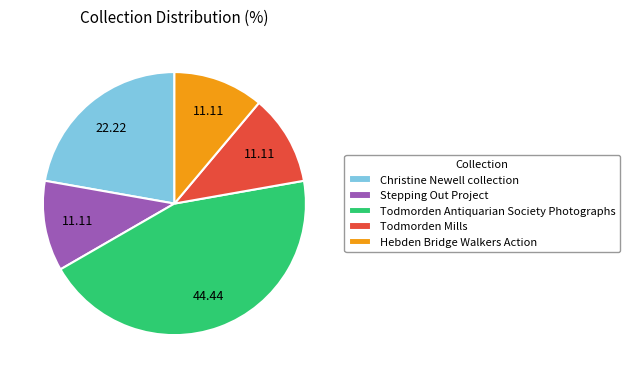

Approximately how many times larger is the value at Christine Newell collection compared to Hebden Bridge Walkers Action?

2.0